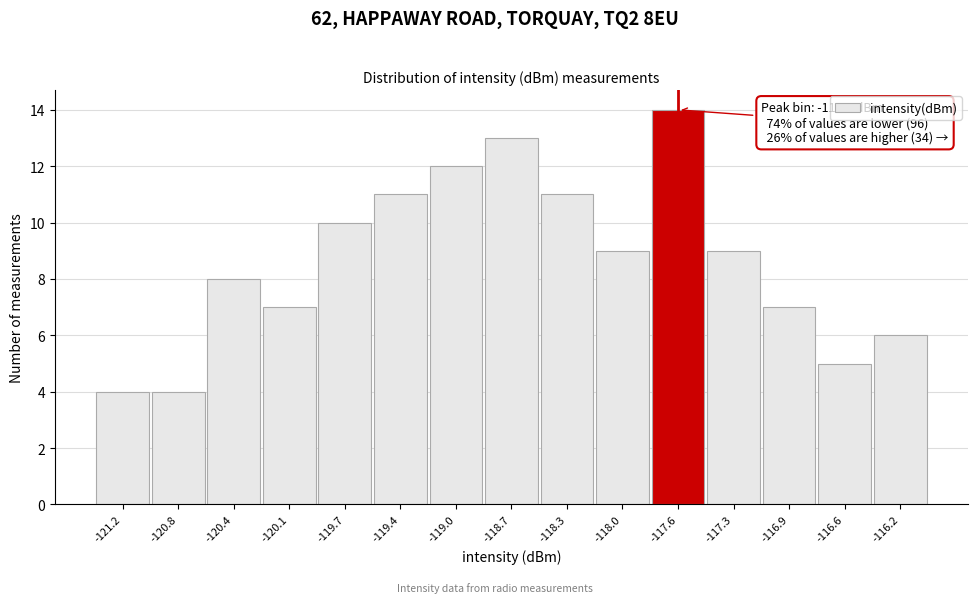

Reading left to right, extract all data points from this chart.

-121.2=4	-120.8=4	-120.4=8	-120.1=7	-119.7=10	-119.4=11	-119.0=12	-118.7=13	-118.3=11	-118.0=9	-117.6=14	-117.3=9	-116.9=7	-116.6=5	-116.2=6